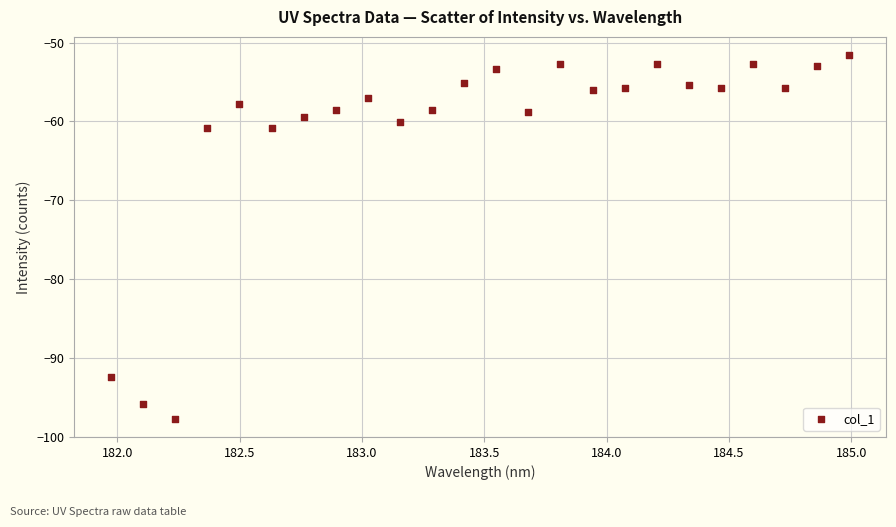

What is the range of Y values (max minus min)?

46.1